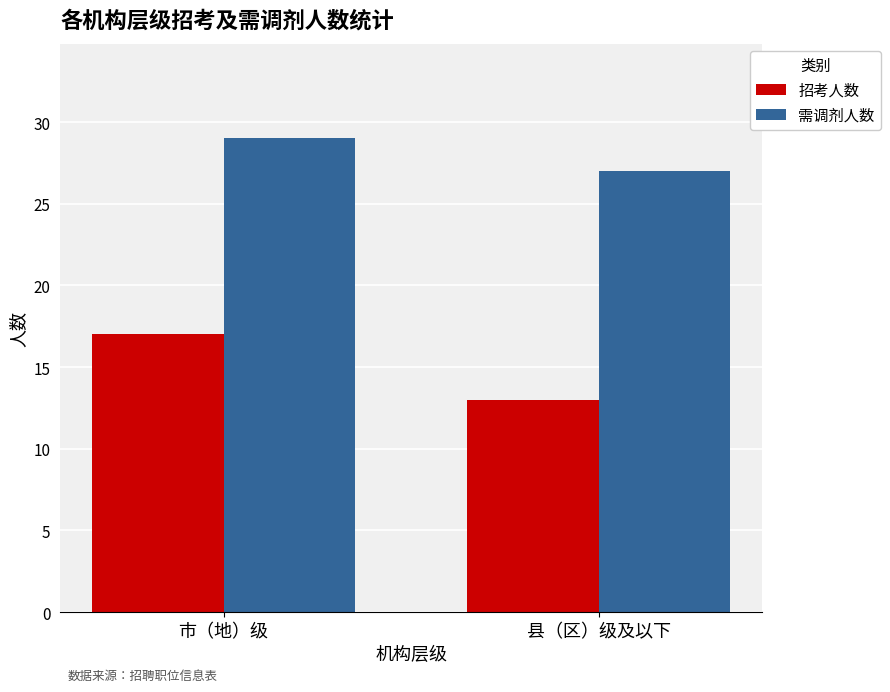

At which category does the chart reach its peak across all series?

市（地）级